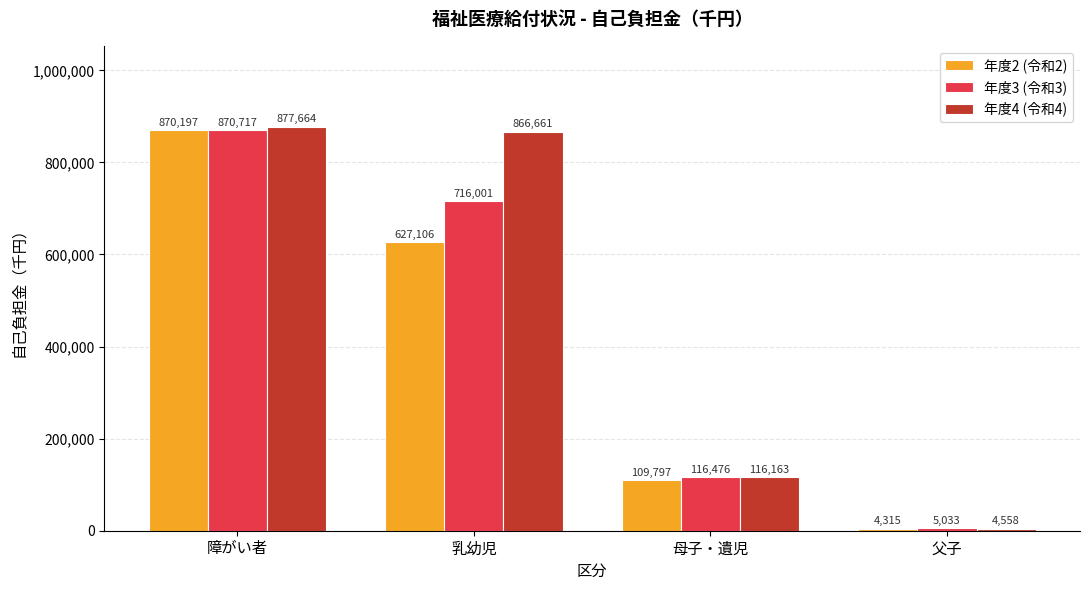

Rank the series by their average value, from highest to lowest.

年度4 (令和4), 年度3 (令和3), 年度2 (令和2)